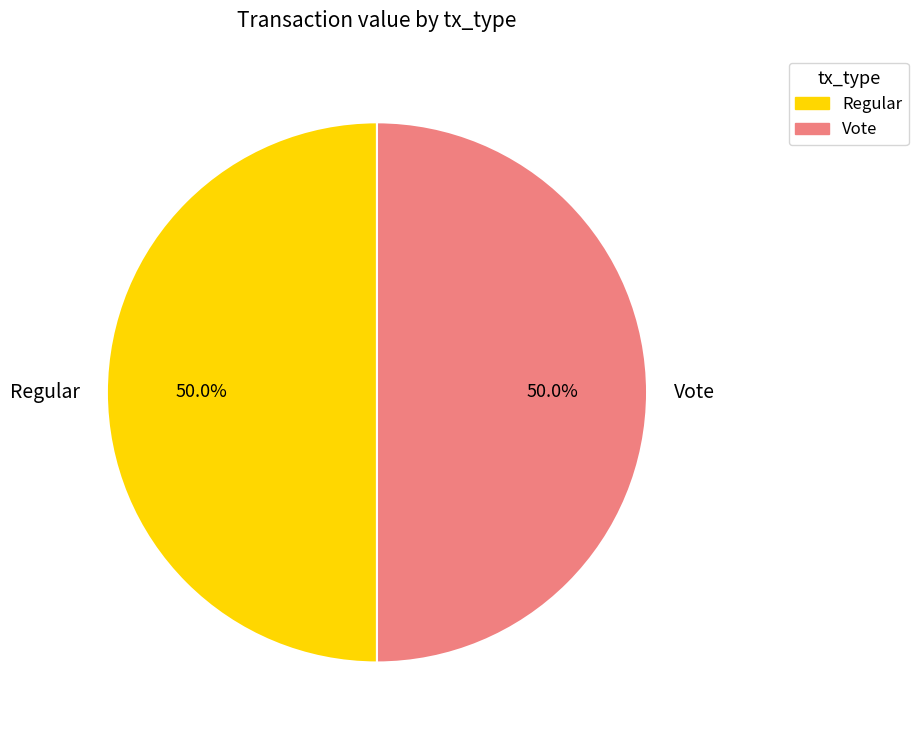

Is the sum of Regular and Vote greater than half?

Yes